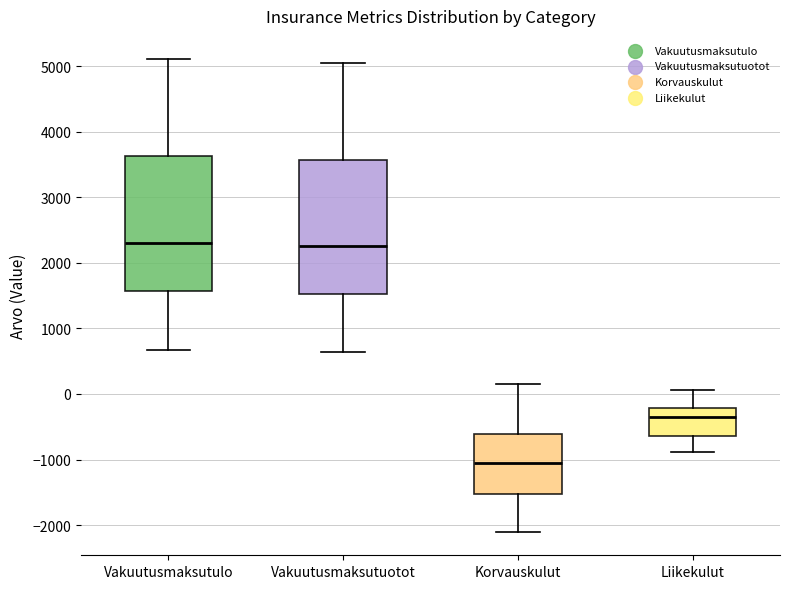

Where is the upper edge of the box for Liikekulut on the y-axis? The values are not printed on the chart, so give them approximately, as read against the axis.

-200